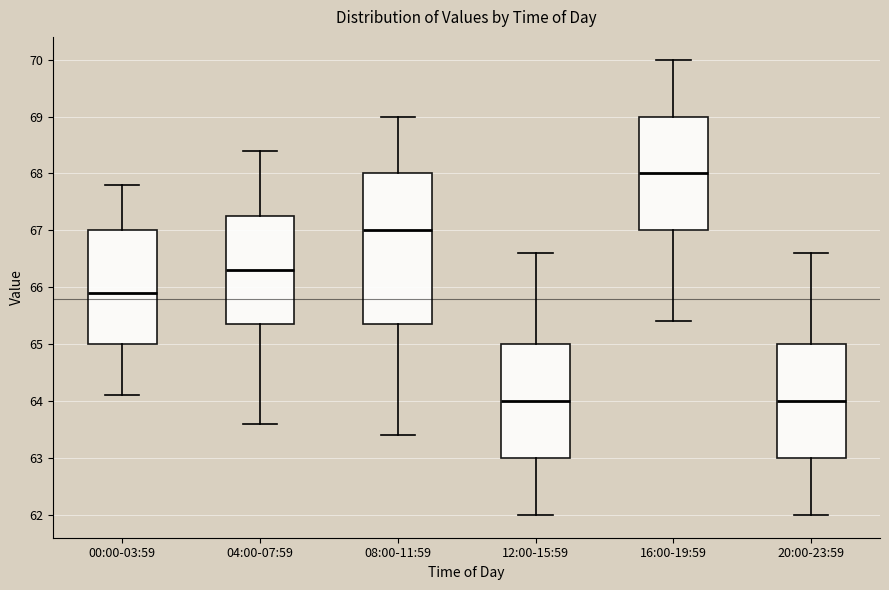

Reading left to right, read every box against the y-axis: the position of its median line, the range the box covers, and the ends of its whiskers. The values are not printed on the chart, so give them approximately, as read against the axis.

00:00-03:59: median 65.9, box 65.0 to 67.0, whiskers 64.1 to 67.8
04:00-07:59: median 66.3, box 65.4 to 67.3, whiskers 63.6 to 68.4
08:00-11:59: median 67.0, box 65.4 to 68.0, whiskers 63.4 to 69.0
12:00-15:59: median 64.0, box 63.0 to 65.0, whiskers 62.0 to 66.6
16:00-19:59: median 68.0, box 67.0 to 69.0, whiskers 65.4 to 70.0
20:00-23:59: median 64.0, box 63.0 to 65.0, whiskers 62.0 to 66.6